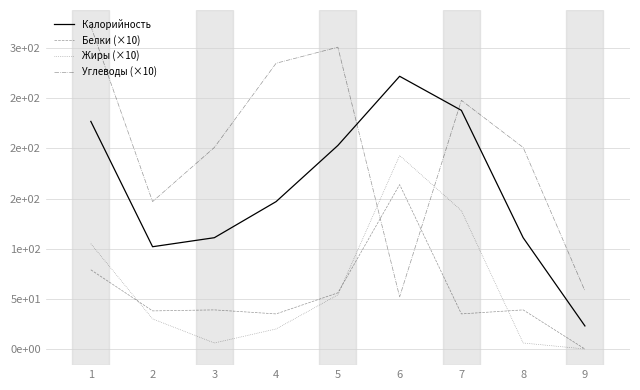

Which series changed the most between 1 and 9?

Углеводы (×10)